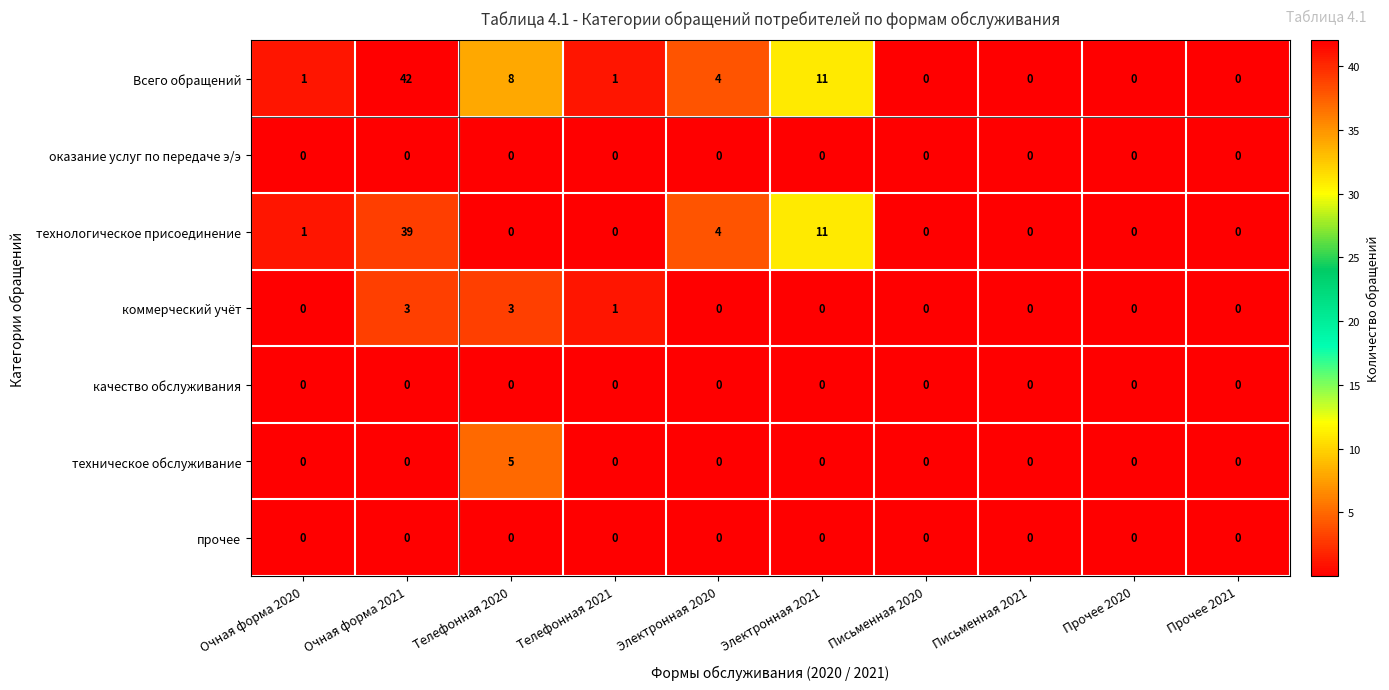

What is the spread (max minus min) of values at Очная форма 2020?

1